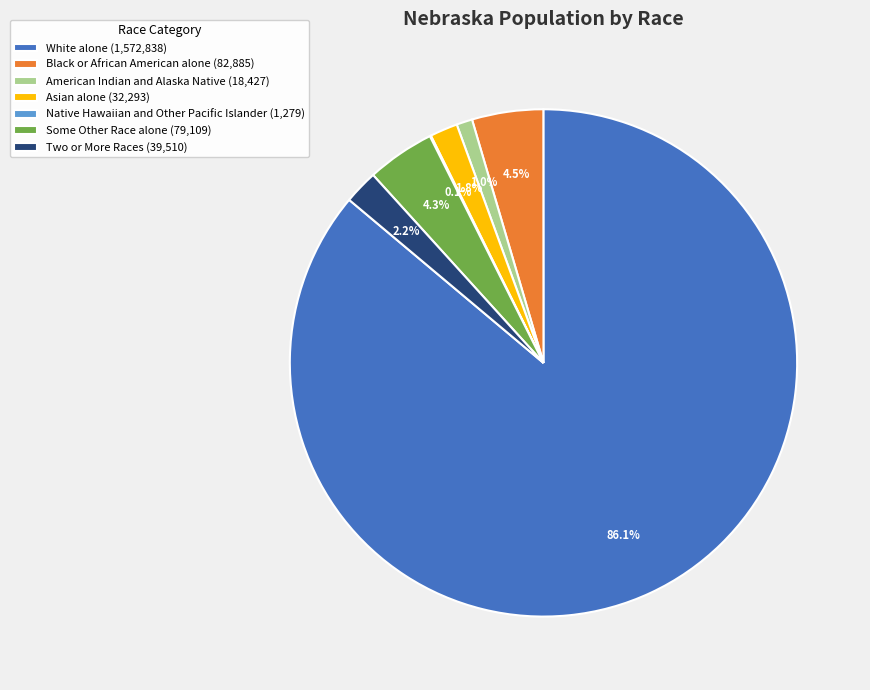

What is the ratio of the value at Two or More Races (39,510) to the value at Black or African American alone (82,885)?

0.5